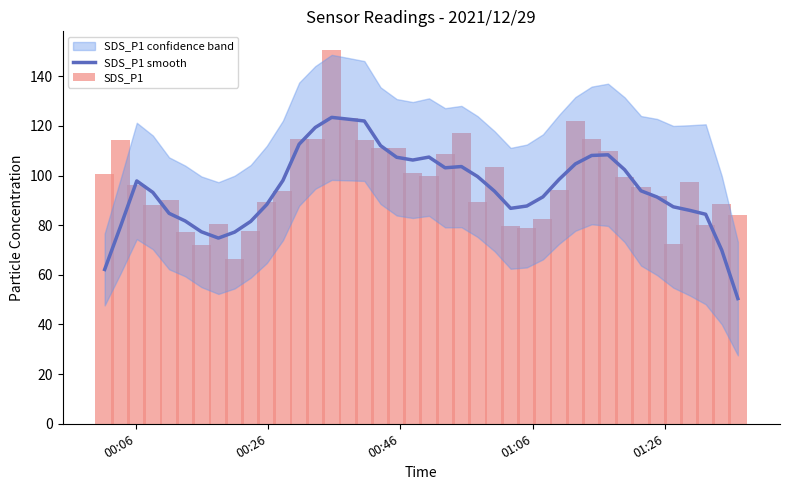

What is the difference between the second highest and second lowest values in the SDS_P1 smooth series?

60.6